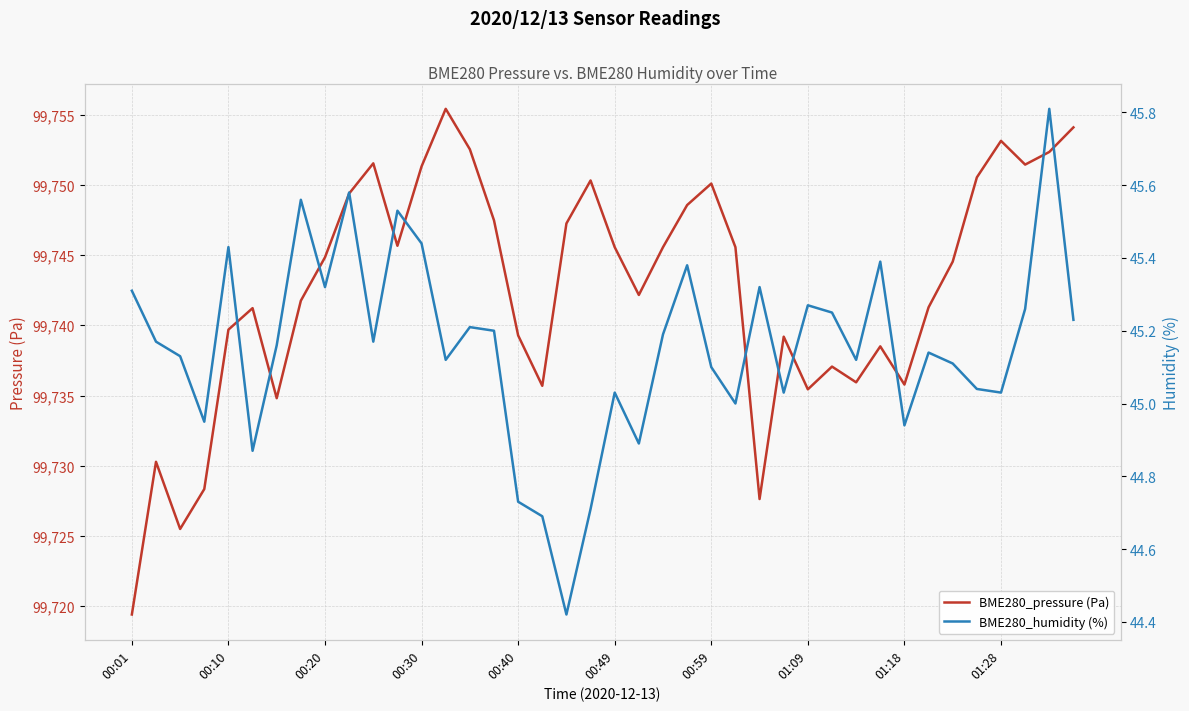

Between 31 and 34, which series saw the biggest shift?

BME280_pressure (Pa)